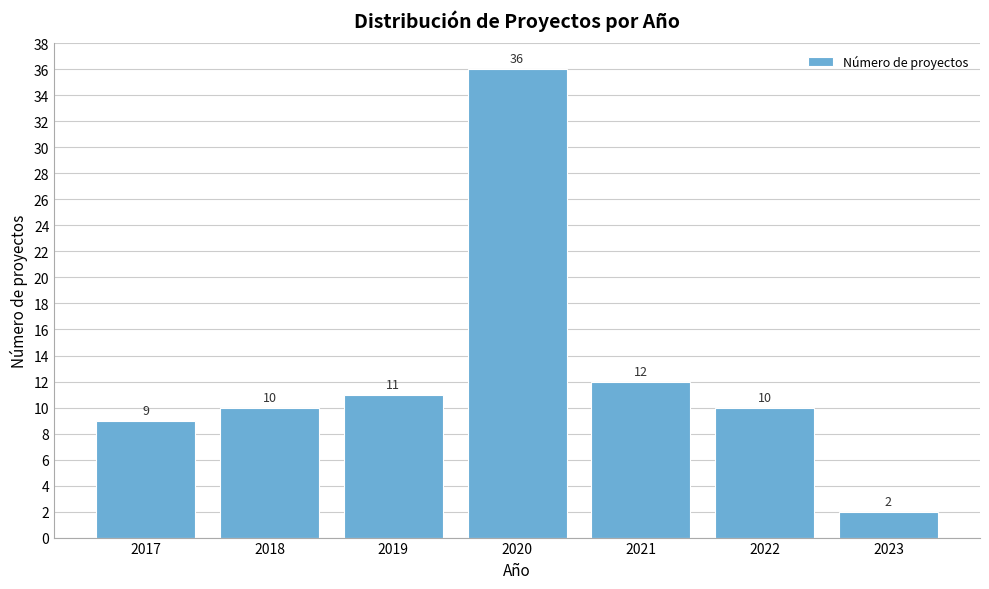

Reading left to right, list all the values displayed in this chart.

9	10	11	36	12	10	2